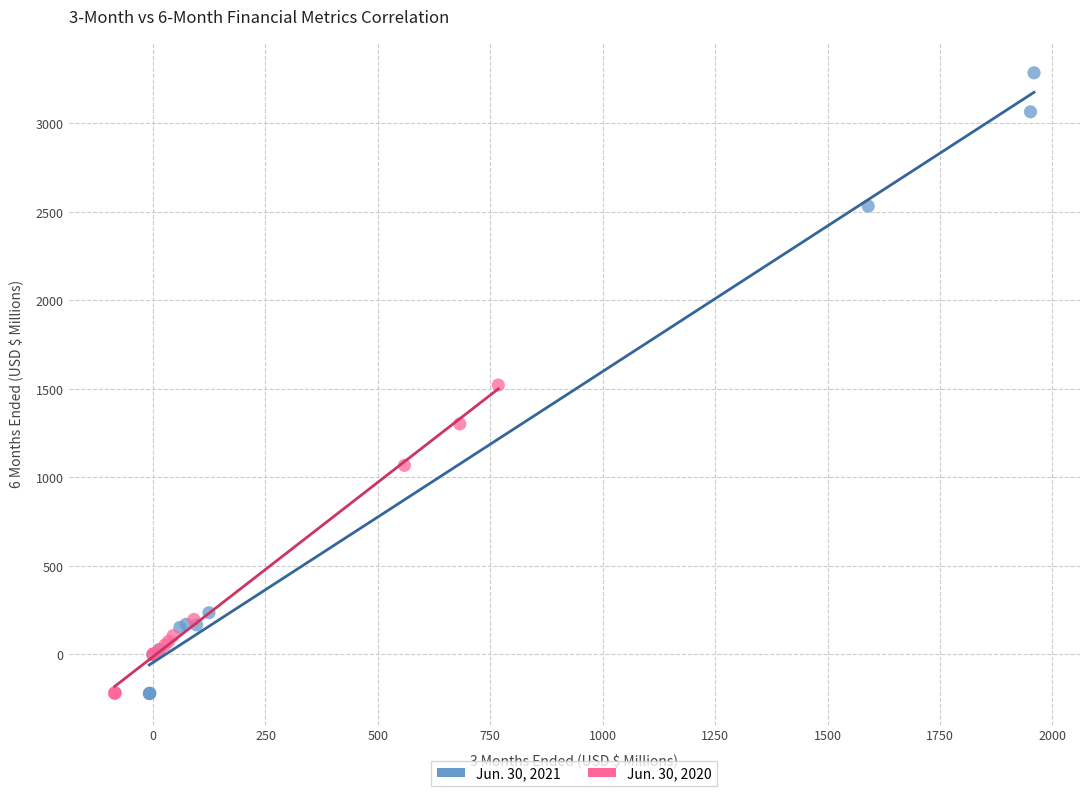

Which series has the largest Y range (max minus min)?

Jun. 30, 2021